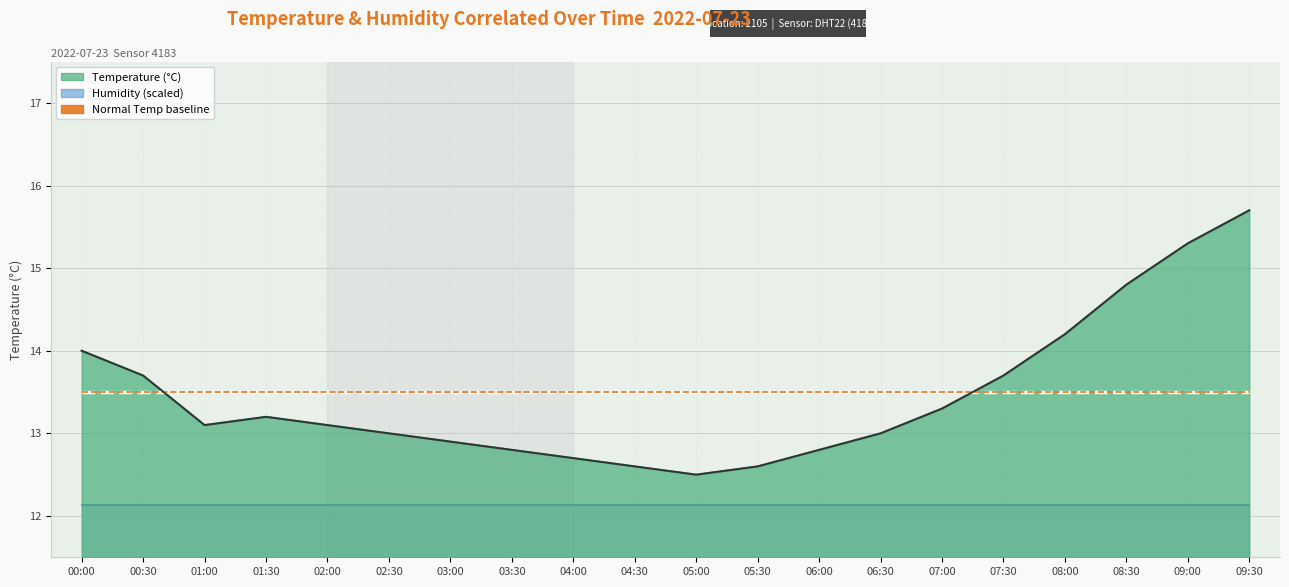

How many times do temp (price line) and Normal Temp (baseline) cross each other?

2